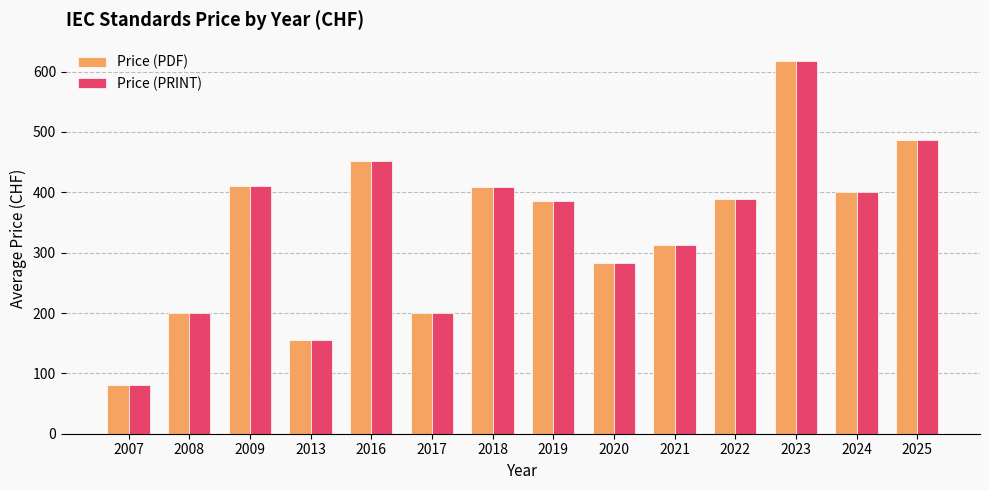

At how many categories does at least one series exceed 421?

3